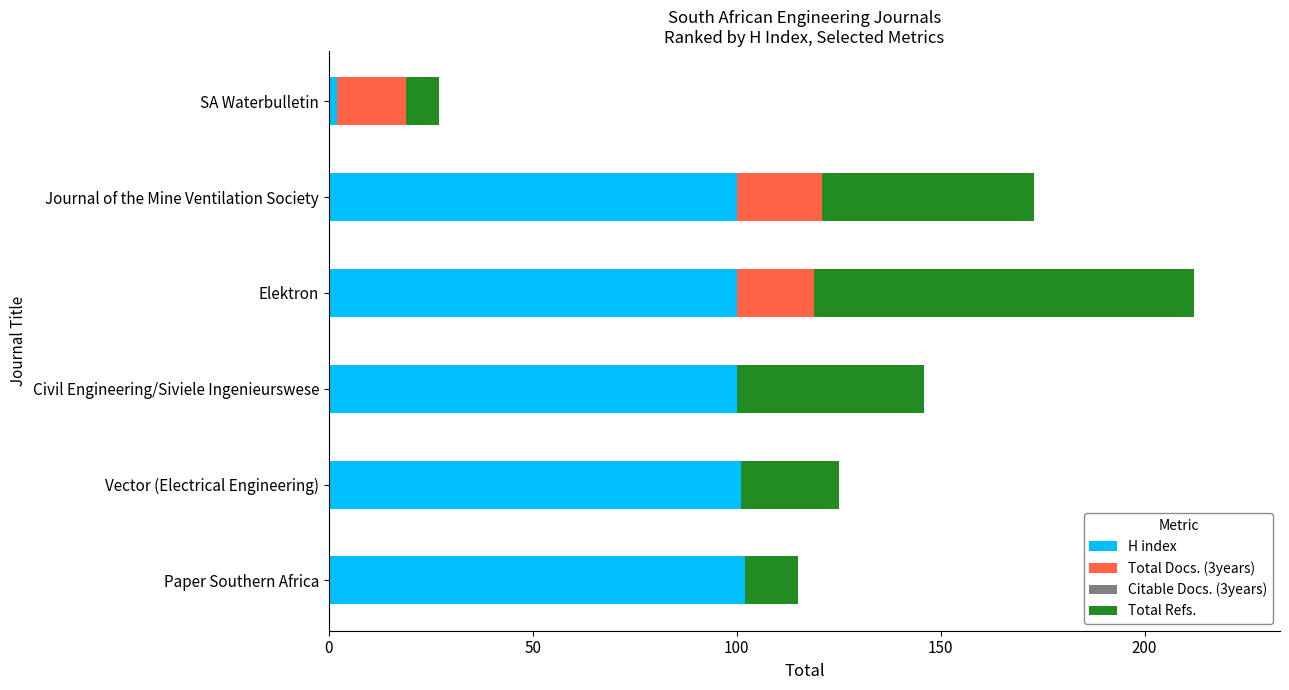

What is the maximum value for H index?

102